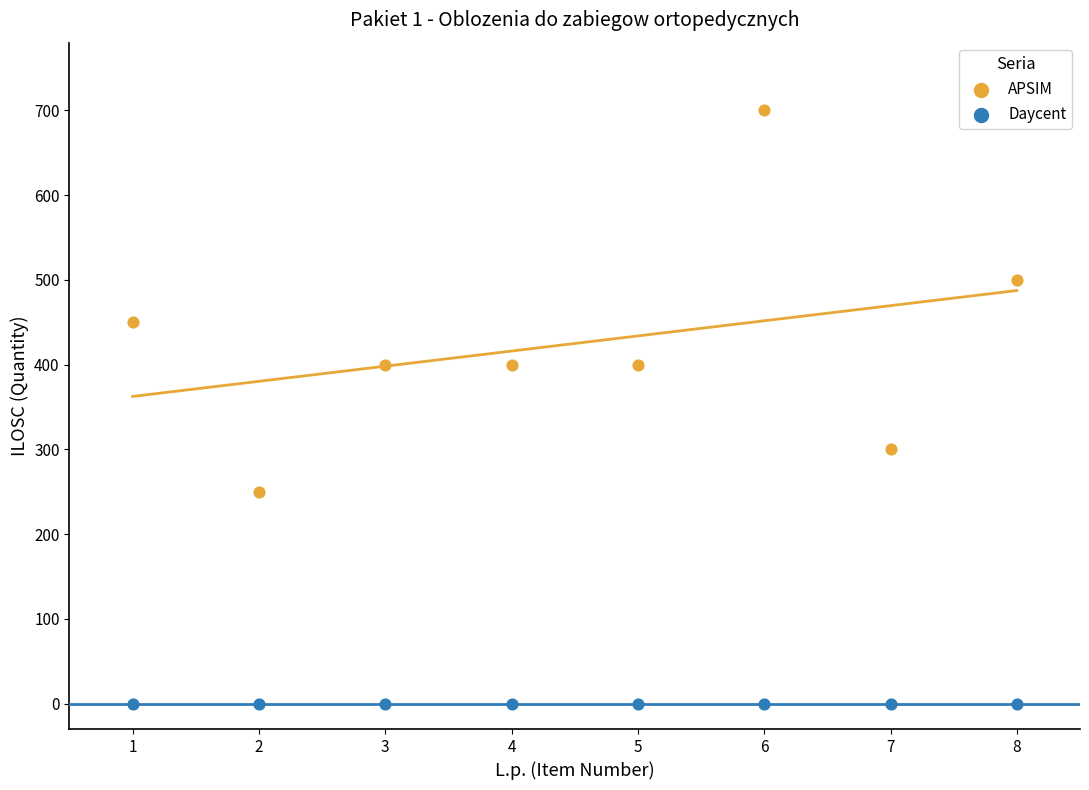

Which series contains the highest Y value?

APSIM